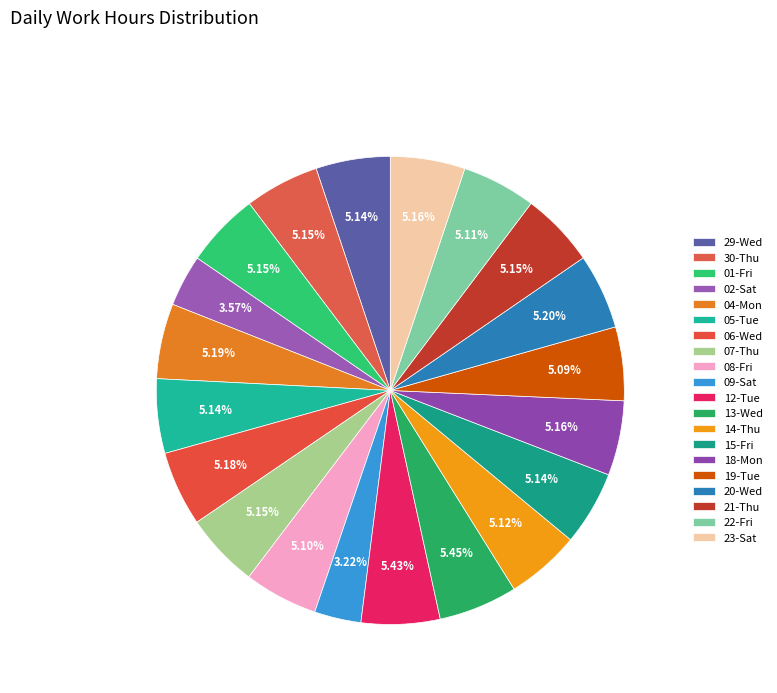

How many segments does this pie chart have?

20